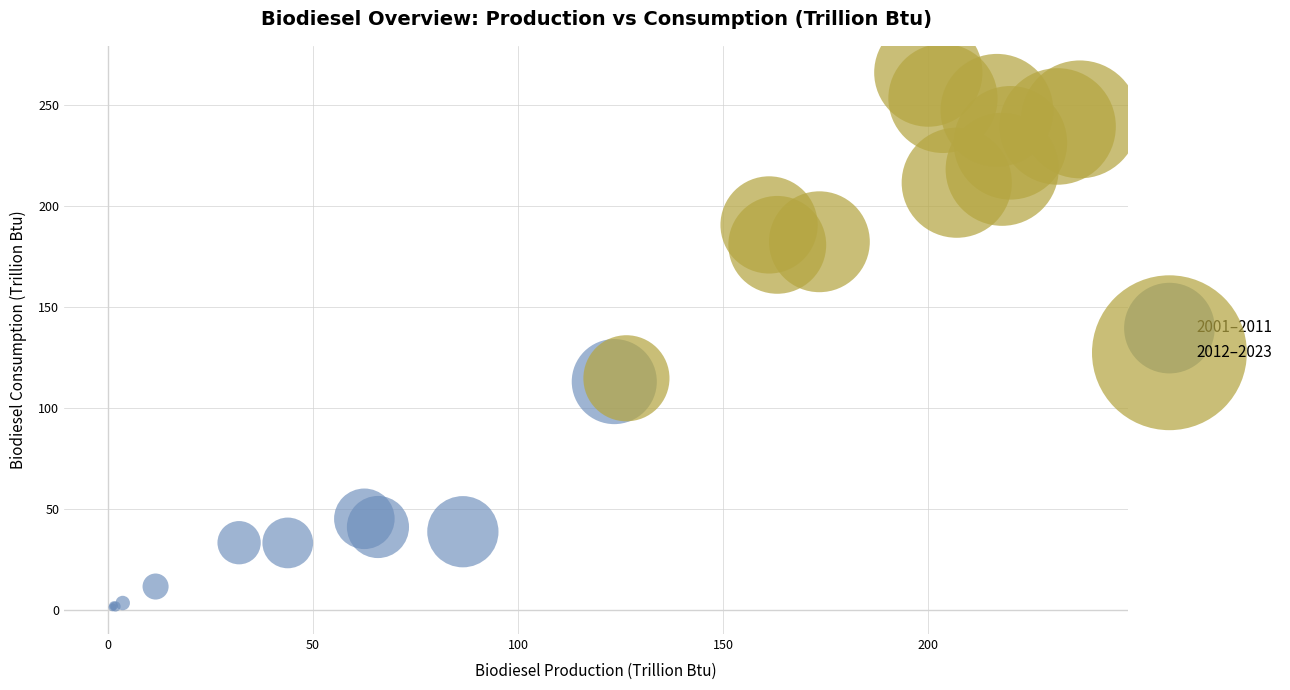

What are all the series names shown in the legend?

2001–2011, 2012–2023